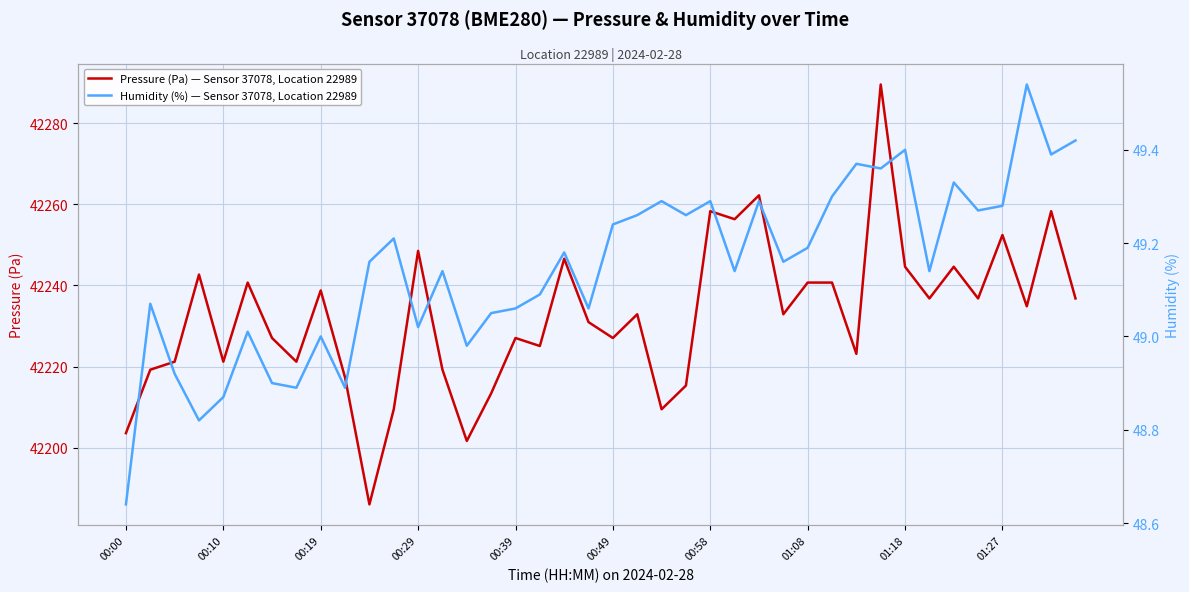

List the series in order of their overall mean, highest first.

Pressure (Pa) — Sensor 37078, Location 22989, Humidity (%) — Sensor 37078, Location 22989